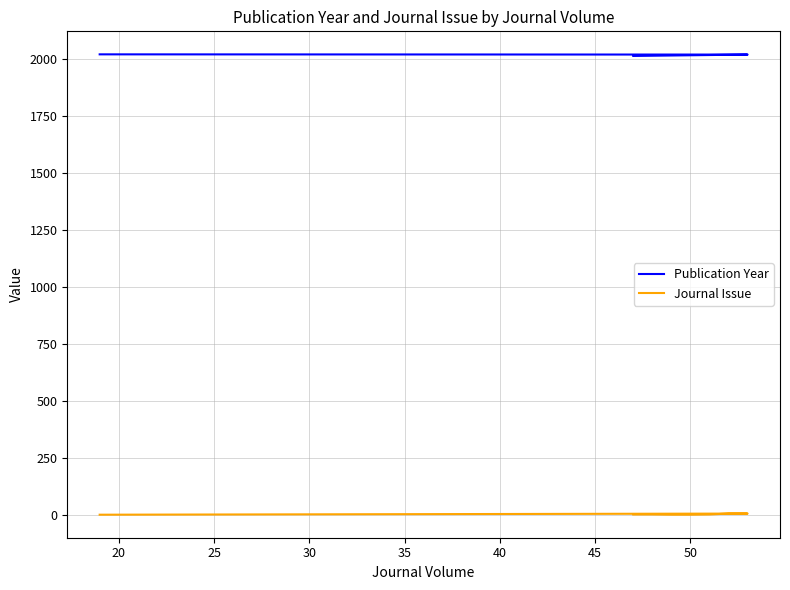

List the series in order of their overall mean, lowest first.

Journal Issue, Publication Year